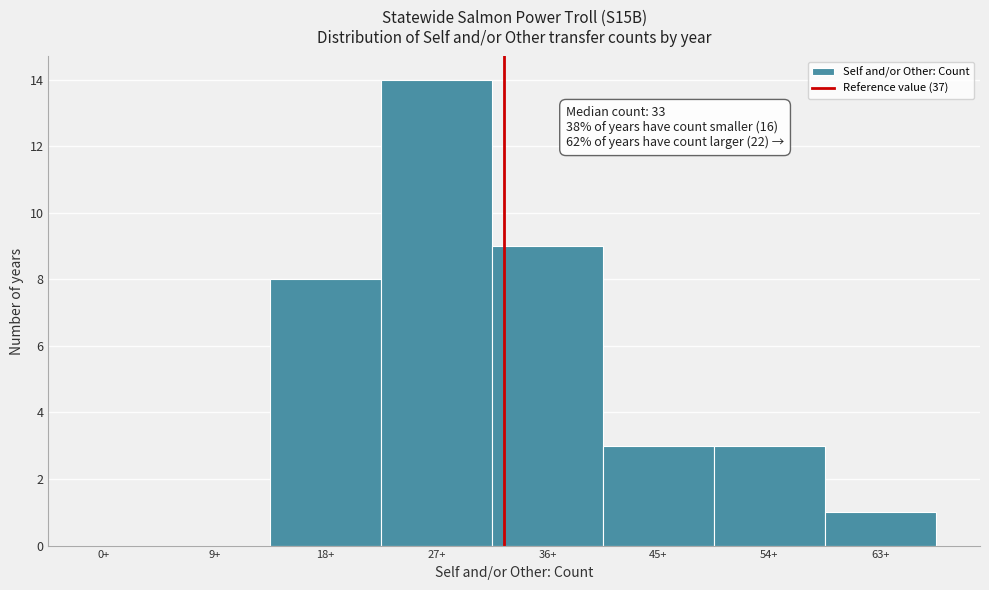

Reading right to left, transcribe all the data shown in this chart.

63+=1	54+=3	45+=3	36+=9	27+=14	18+=8	9+=0	0+=0